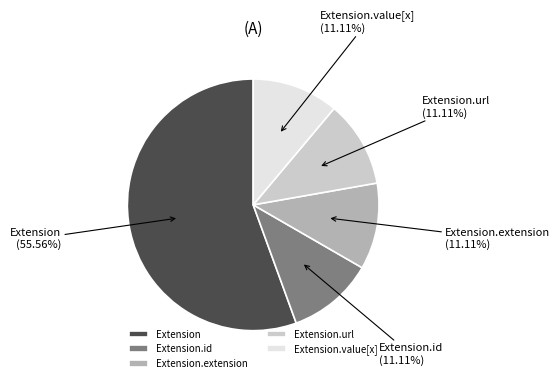

Is there any slice that represents more than half of the pie?

Yes